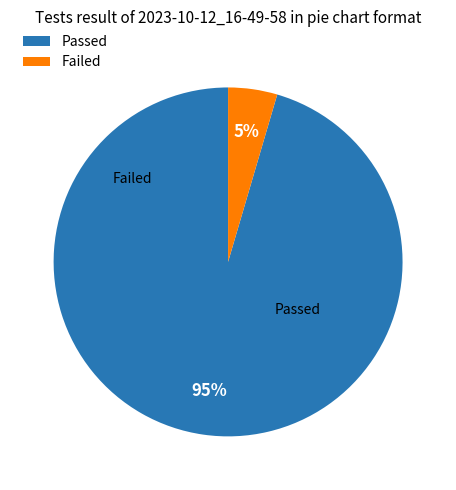

Which slice is the largest?

Passed